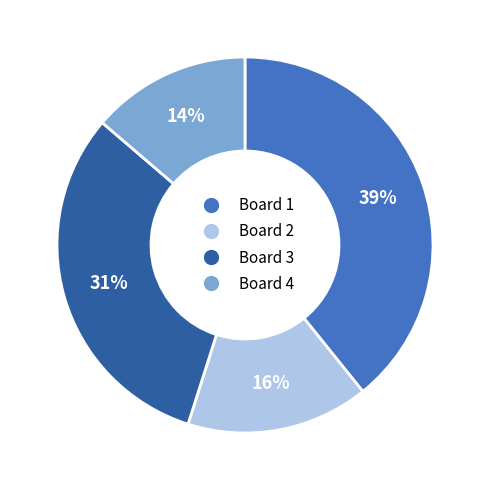

Do Board 2 and Board 3 together represent more than half of the pie?

No